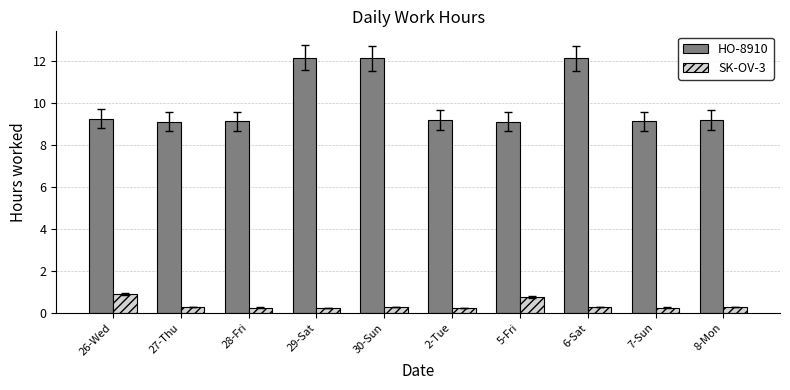

How many groups of bars are there?

10